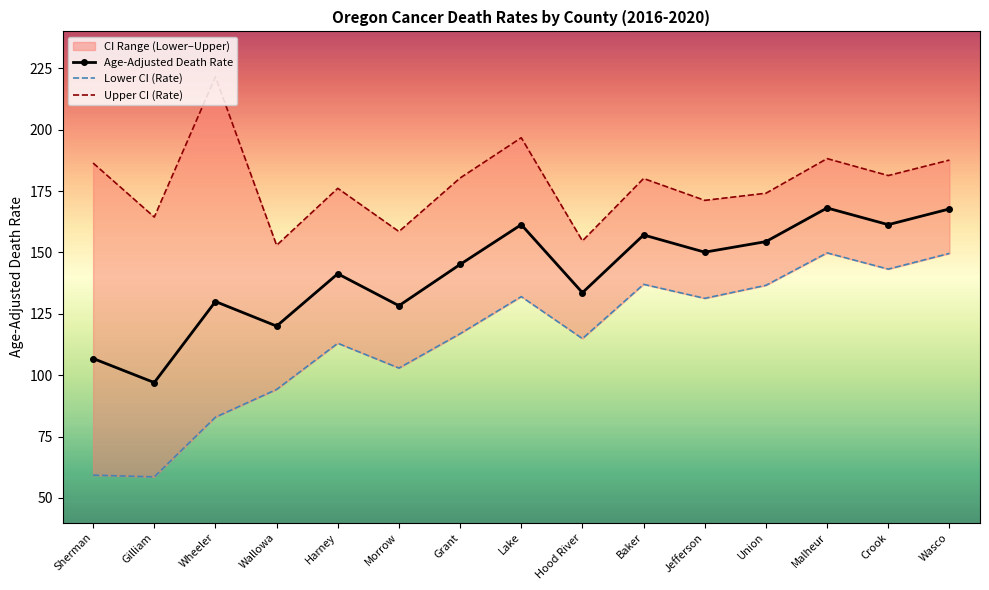

Rank the categories by Lower CI (Rate) value from lowest to highest.

Gilliam, Sherman, Wheeler, Wallowa, Morrow, Harney, Hood River, Grant, Jefferson, Lake, Union, Baker, Crook, Wasco, Malheur